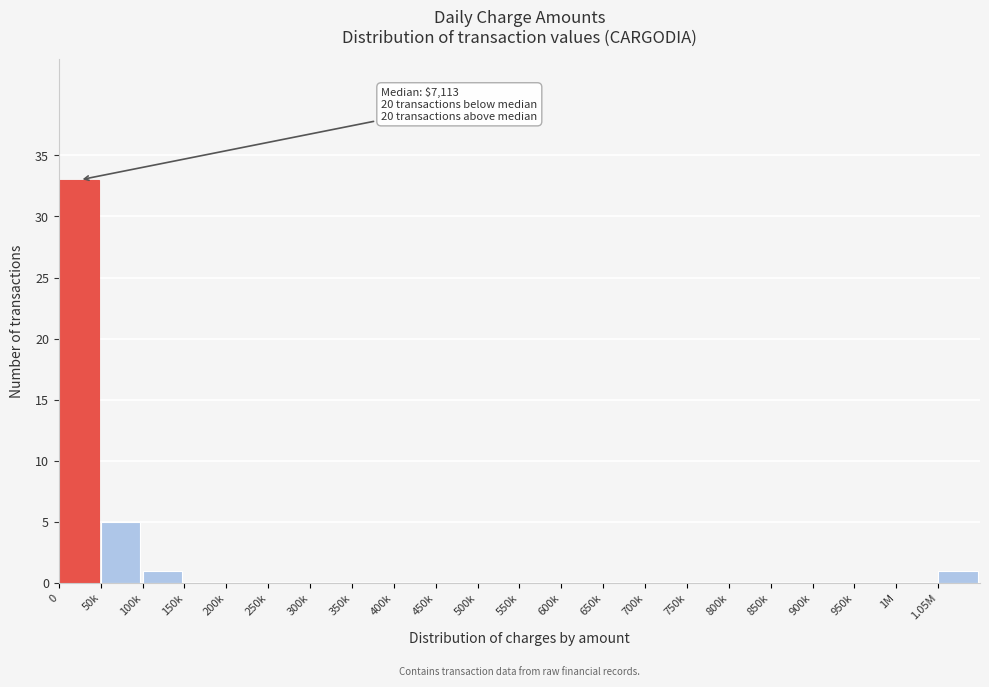

Reading right to left, what are all the values shown in this chart?

1.05M=1	1M=0	950k=0	900k=0	850k=0	800k=0	750k=0	700k=0	650k=0	600k=0	550k=0	500k=0	450k=0	400k=0	350k=0	300k=0	250k=0	200k=0	150k=0	100k=1	50k=5	0=33